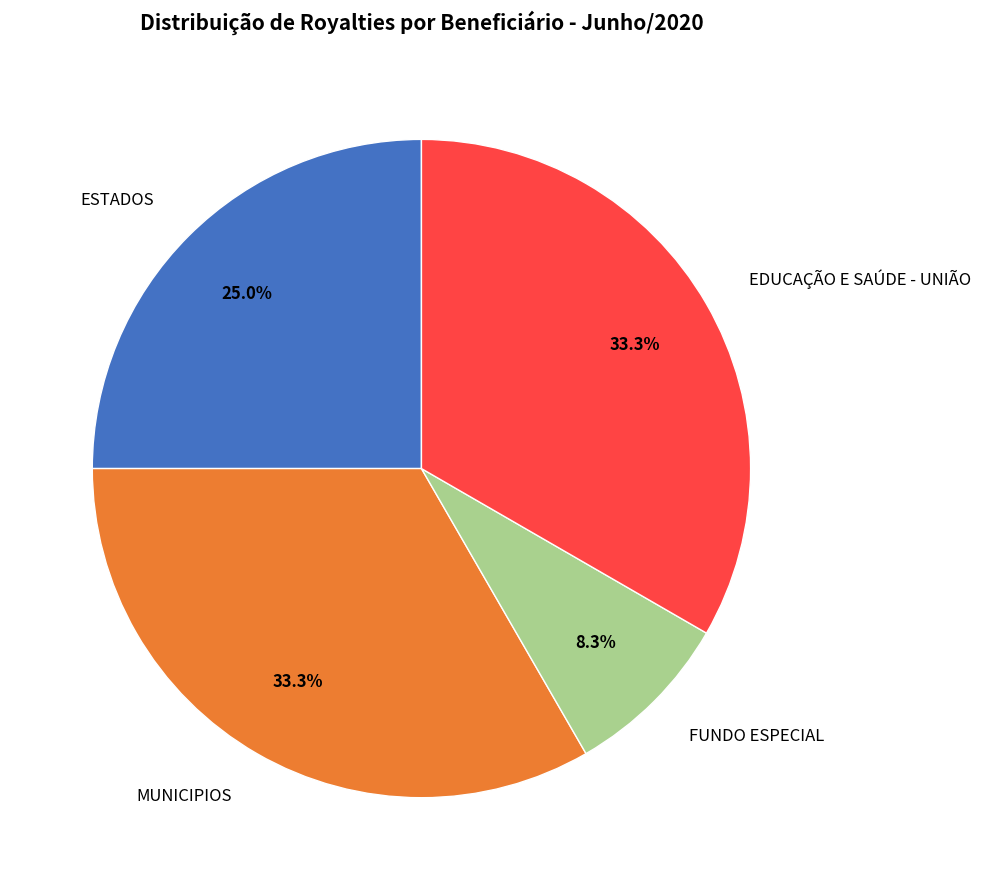

What is the smallest slice in the pie chart?

FUNDO ESPECIAL